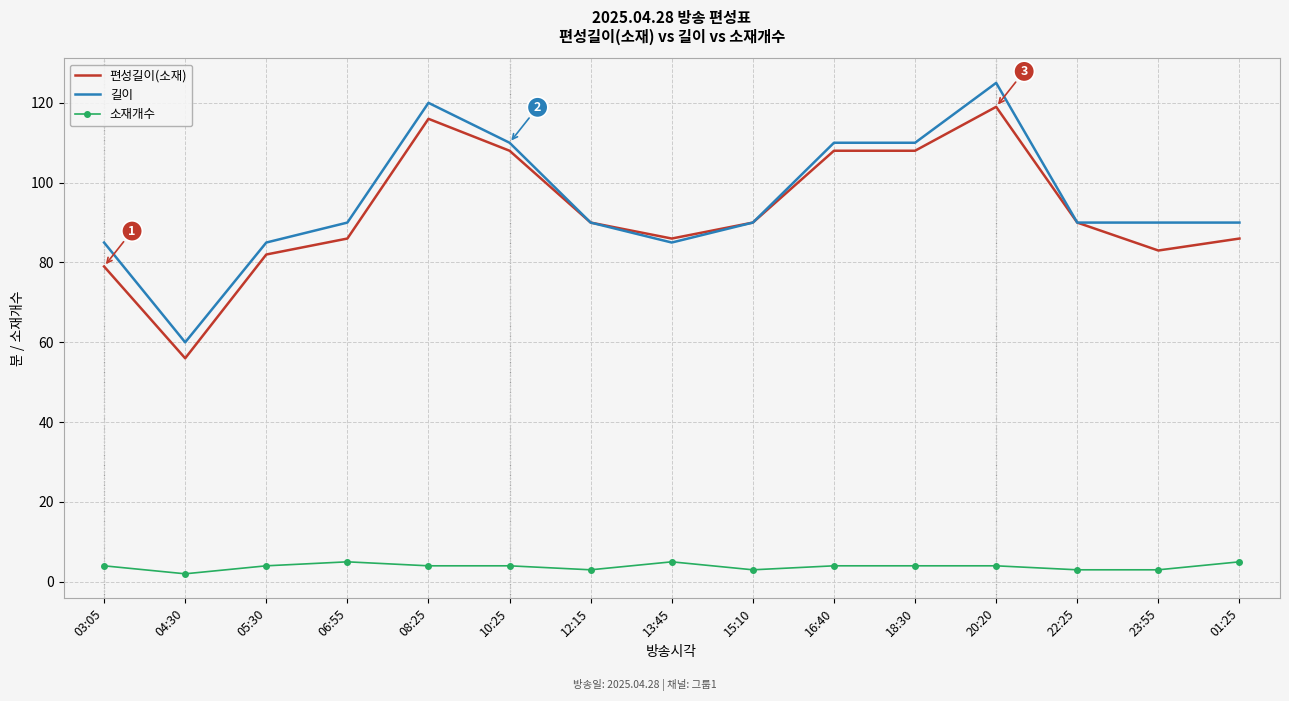

Reading right to left, what are all the values shown in this chart?

편성길이(소재): 01:25=86	23:55=83	22:25=90	20:20=119	18:30=108	16:40=108	15:10=90	13:45=86	12:15=90	10:25=108	08:25=116	06:55=86	05:30=82	04:30=56	03:05=79
길이: 01:25=90	23:55=90	22:25=90	20:20=125	18:30=110	16:40=110	15:10=90	13:45=85	12:15=90	10:25=110	08:25=120	06:55=90	05:30=85	04:30=60	03:05=85
소재개수: 01:25=5	23:55=3	22:25=3	20:20=4	18:30=4	16:40=4	15:10=3	13:45=5	12:15=3	10:25=4	08:25=4	06:55=5	05:30=4	04:30=2	03:05=4